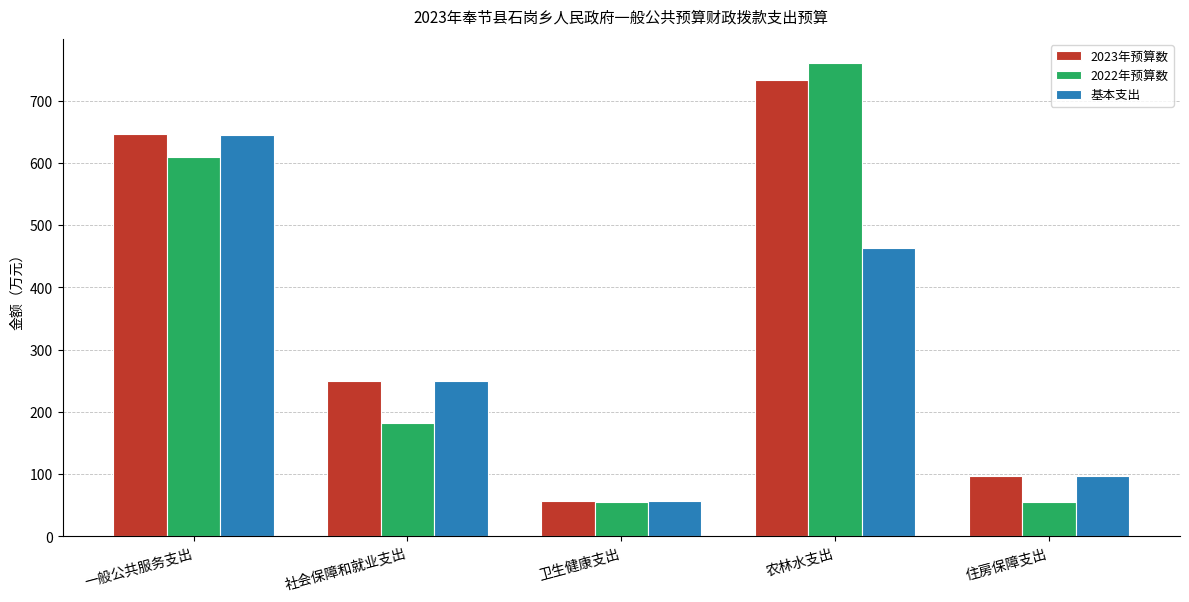

What is the difference between the maximum and minimum values in the 基本支出 series?

587.3